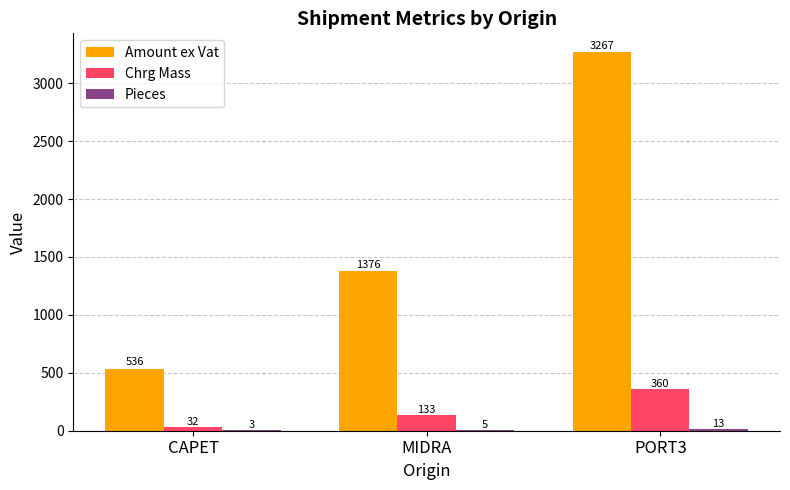

Does the chart contain stacked bars?

No